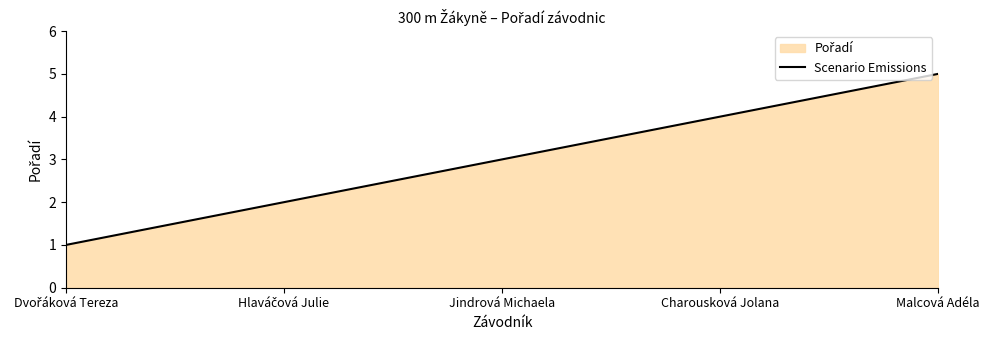

What is the sum of all values?

15